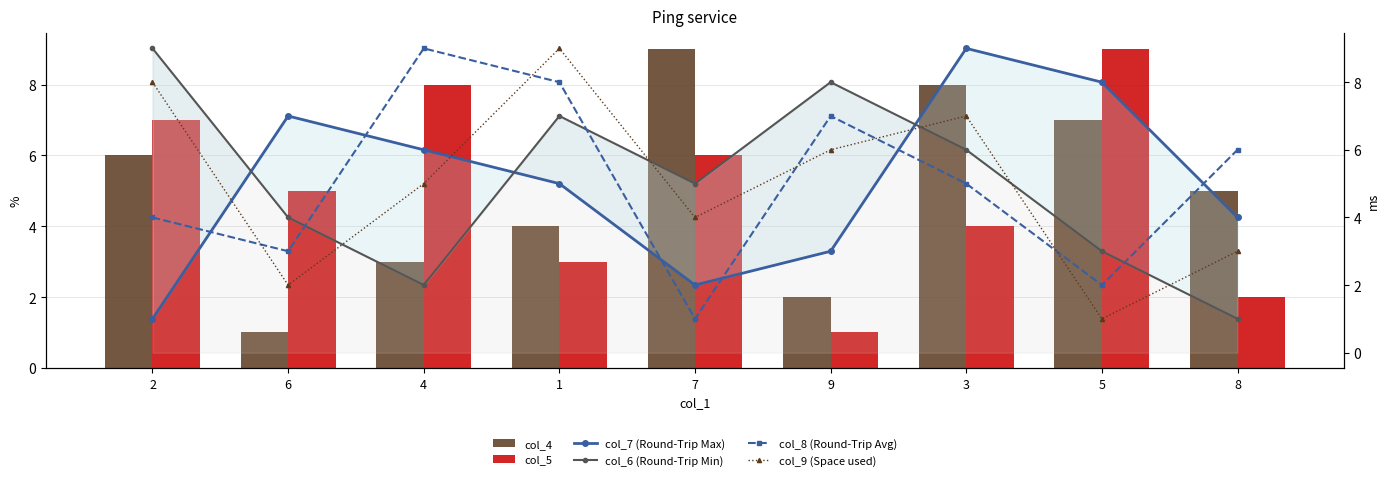

Reading left to right, list all the values displayed in this chart.

col_4: 6	1	3	4	9	2	8	7	5
col_5: 7	5	8	3	6	1	4	9	2
col_7 (Round-Trip Max): 1	7	6	5	2	3	9	8	4
col_6 (Round-Trip Min): 9	4	2	7	5	8	6	3	1
col_8 (Round-Trip Avg): 4	3	9	8	1	7	5	2	6
col_9 (Space used): 8	2	5	9	4	6	7	1	3